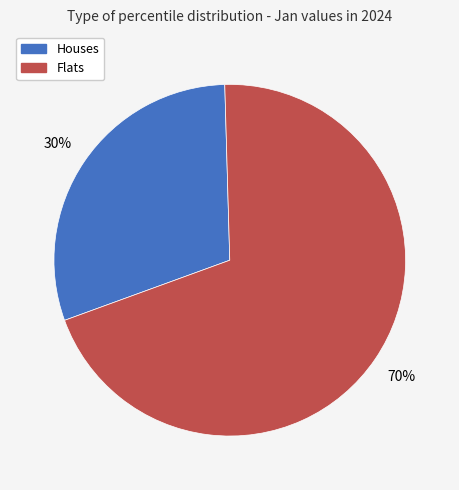

Is there any slice that represents more than half of the pie?

Yes